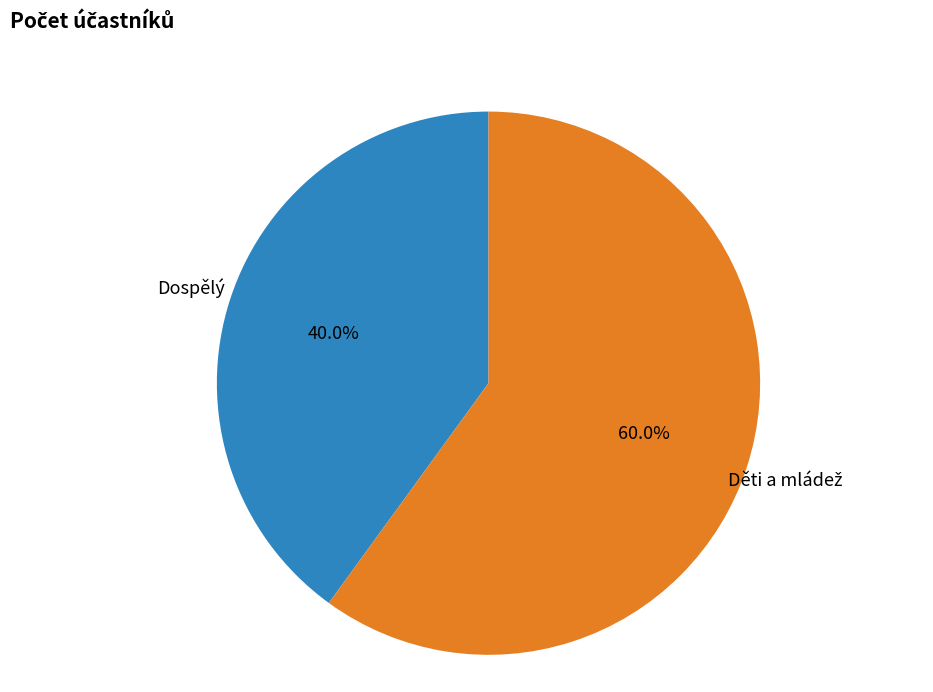

Does any single category account for the majority?

Yes